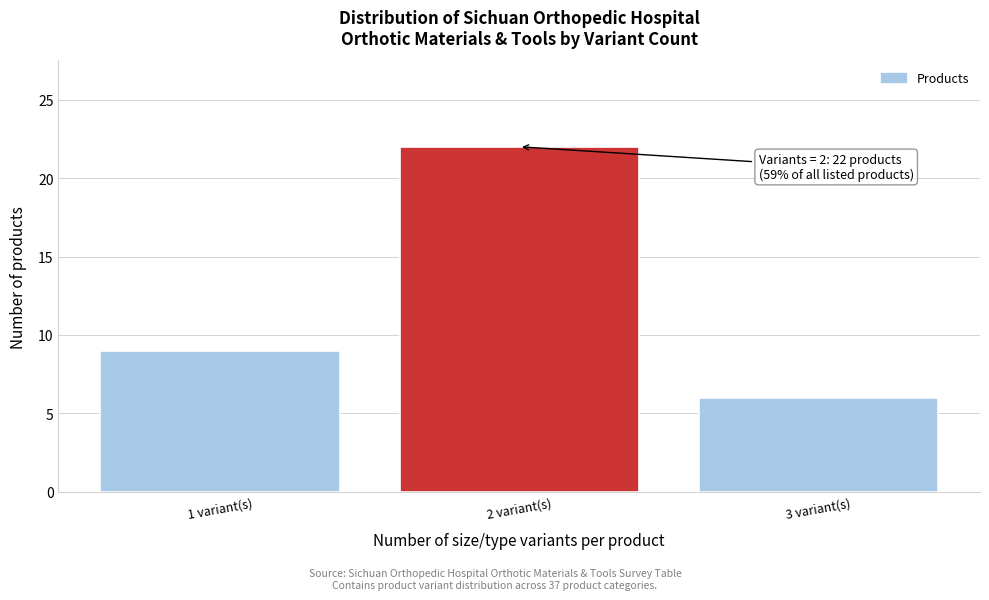

Reading right to left, what are all the values shown in this chart?

6	22	9